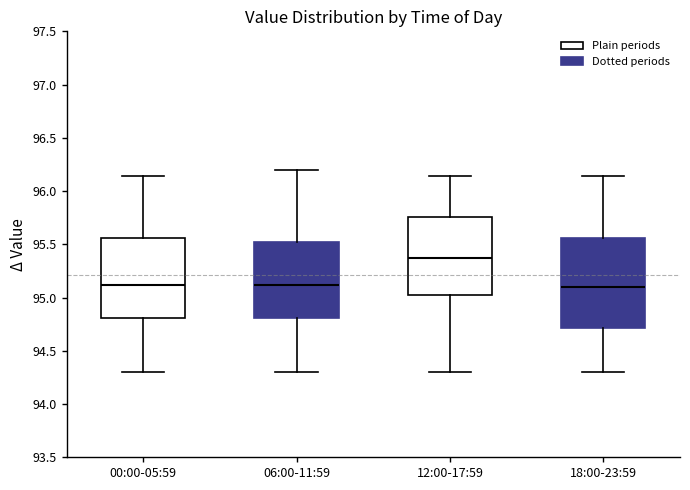

Which box's median line is the highest?

12:00-17:59